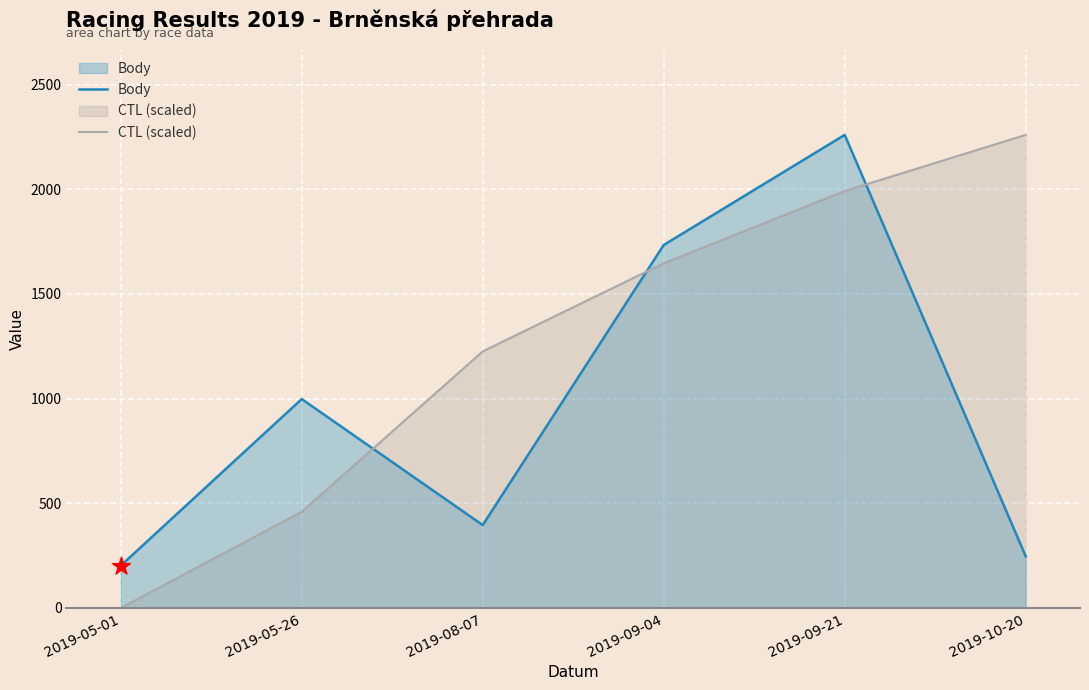

Which series has the largest total across all categories?

CTL (scaled)